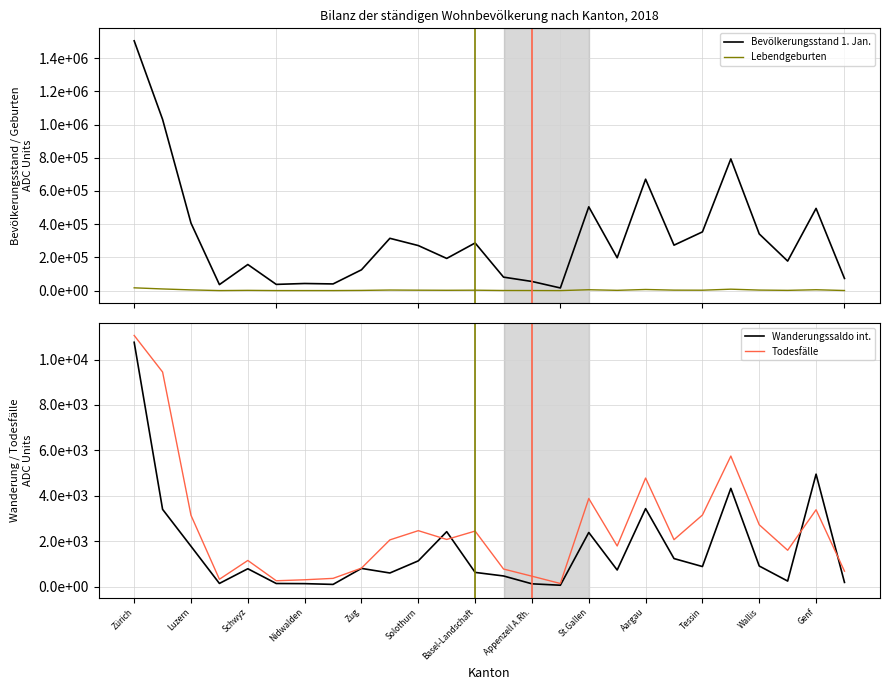

In Todesfälle, how many points are lower than both neighbors (excluding endpoints)?

7